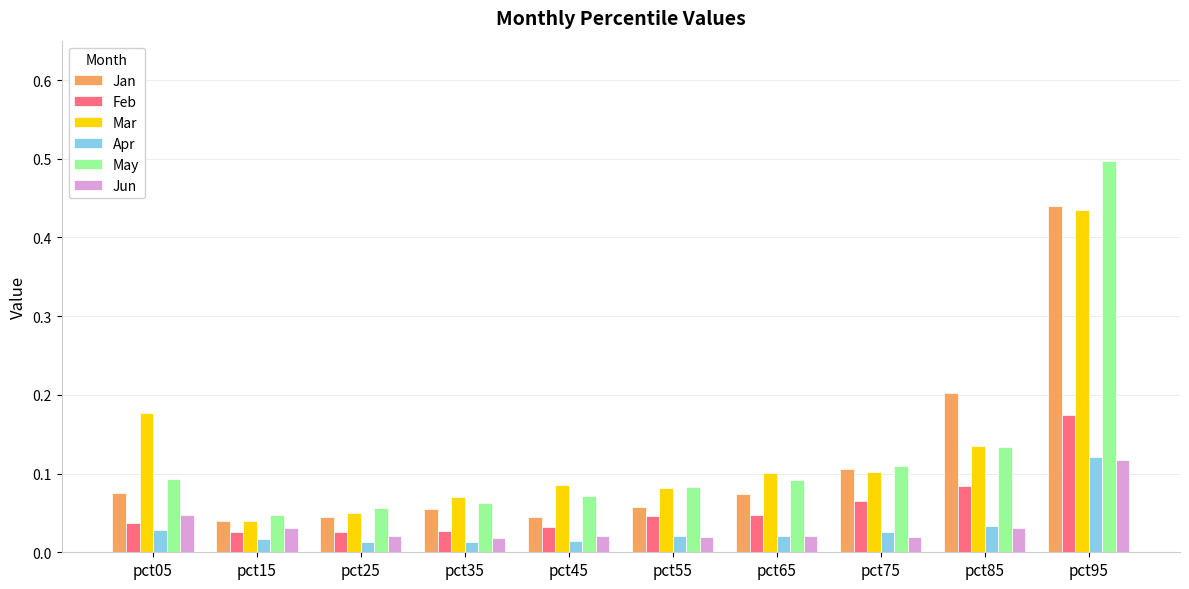

At which label does Mar reach its peak?

pct95